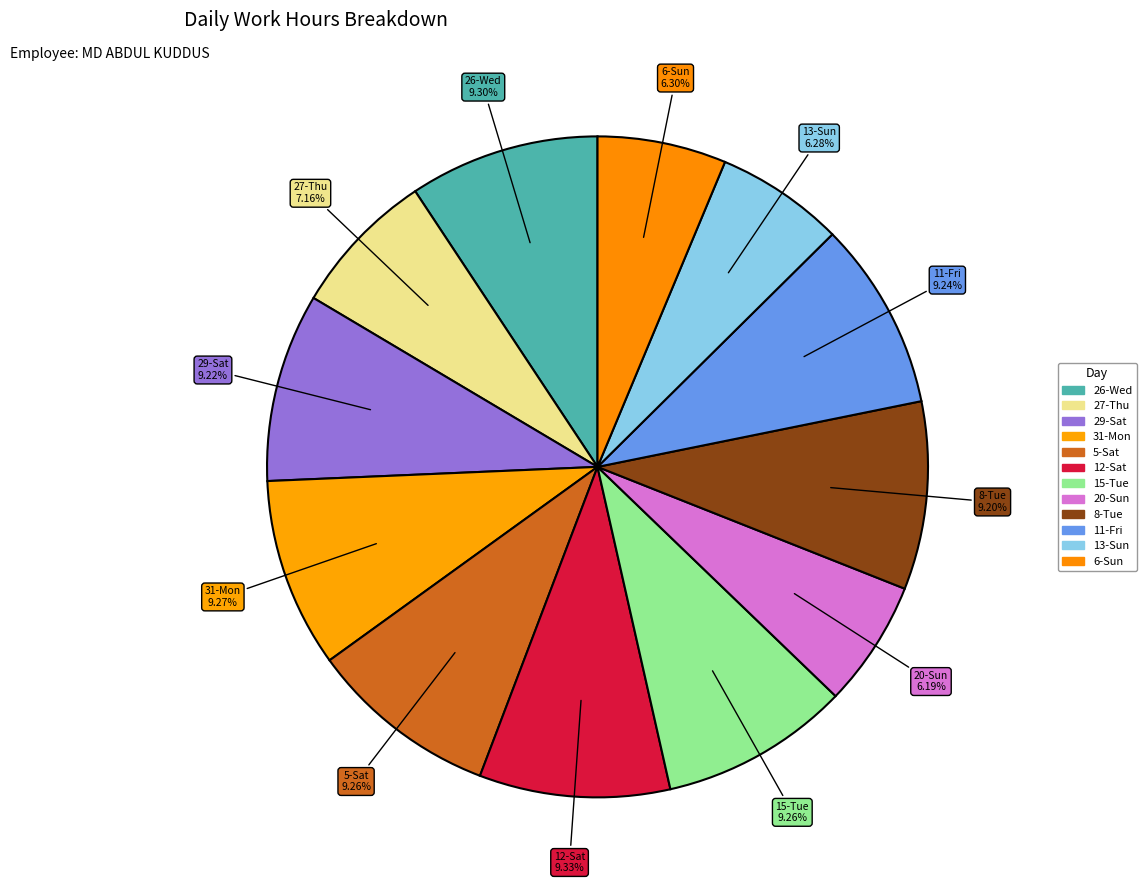

Count the number of slices in the pie.

12